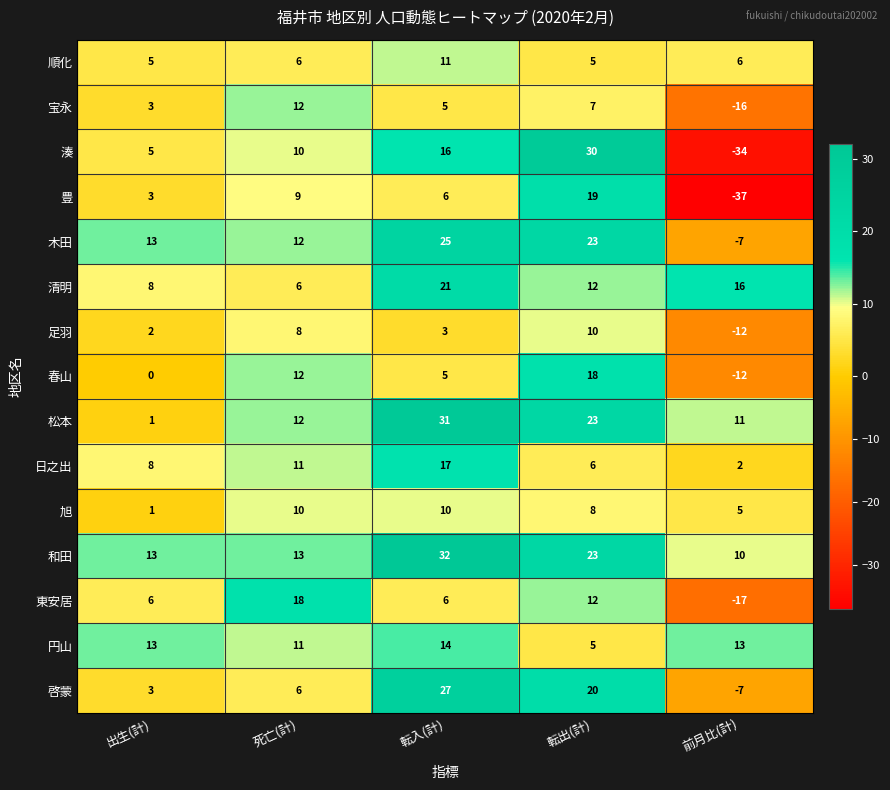

Which series has the largest total across all categories?

和田